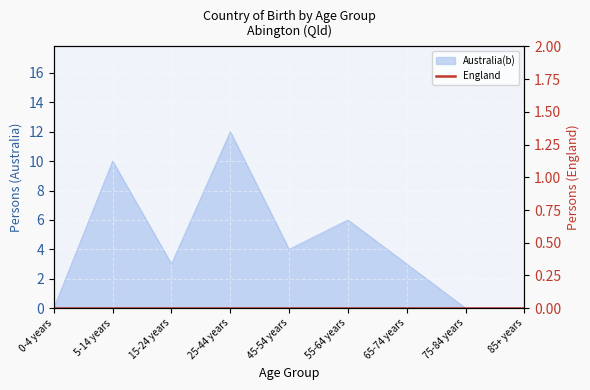

What is the value of the 6th point from the left?

6